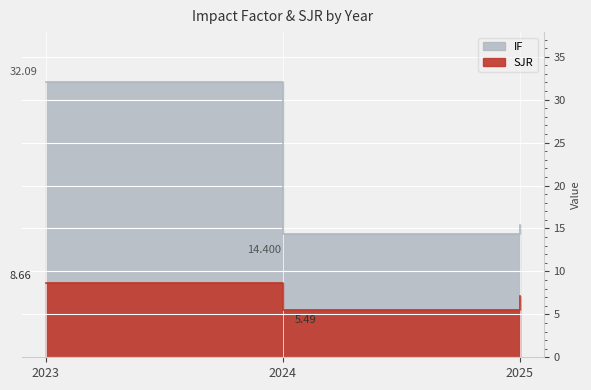

What is the highest value of the SJR series?

8.7